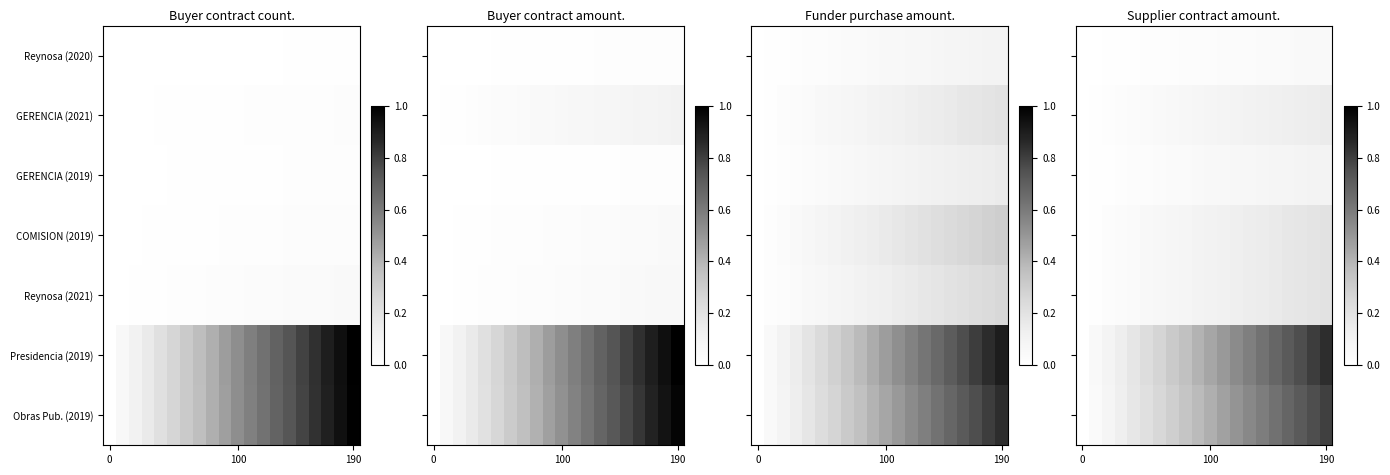

At how many categories does at least one series exceed 0?

19